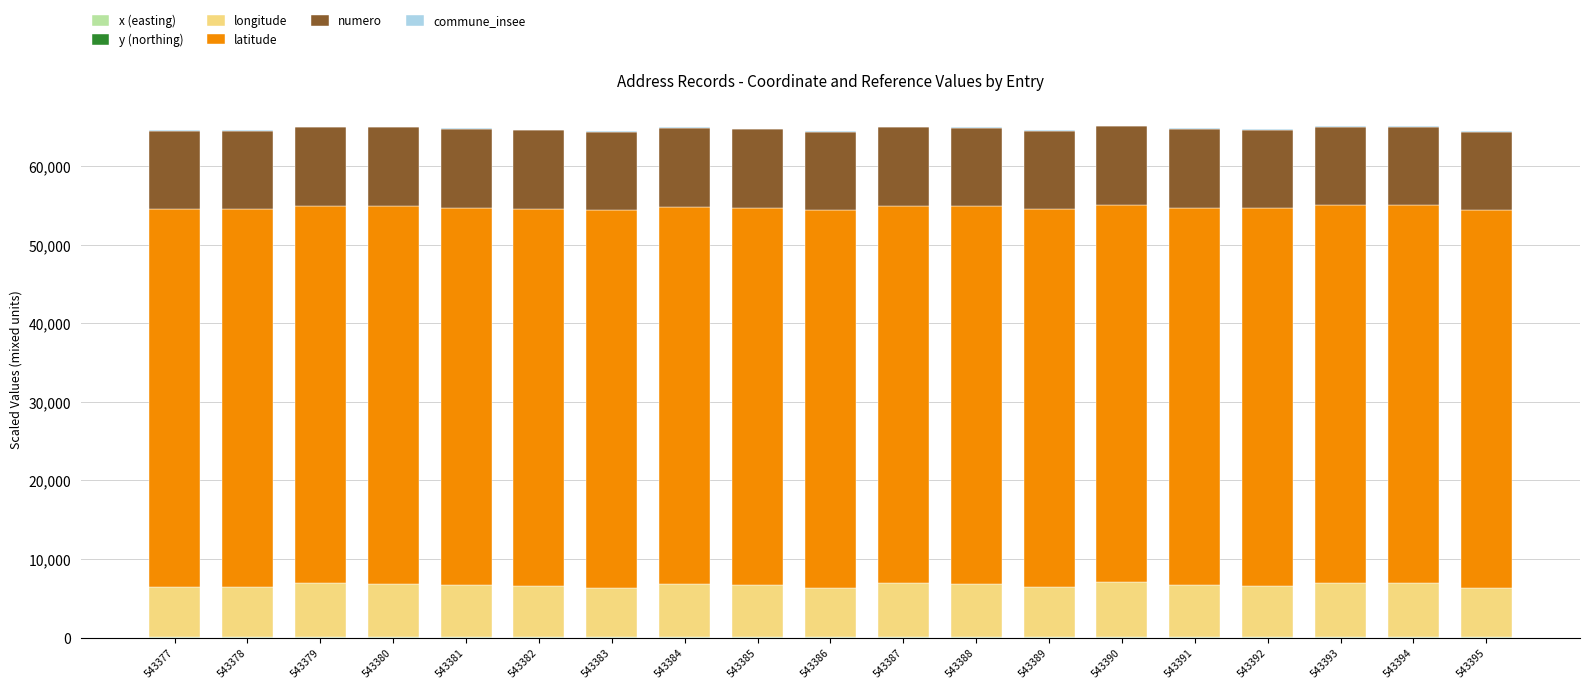

Which series has the largest range (max minus min)?

longitude